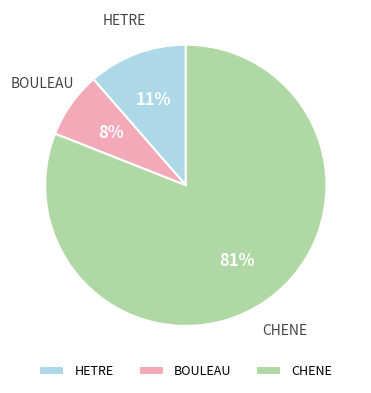

Which category accounts for the majority?

CHENE